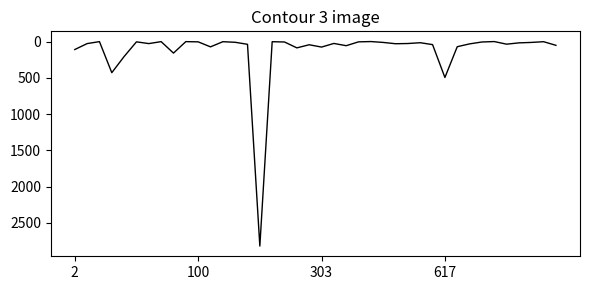

What is the greatest value displayed?

2818